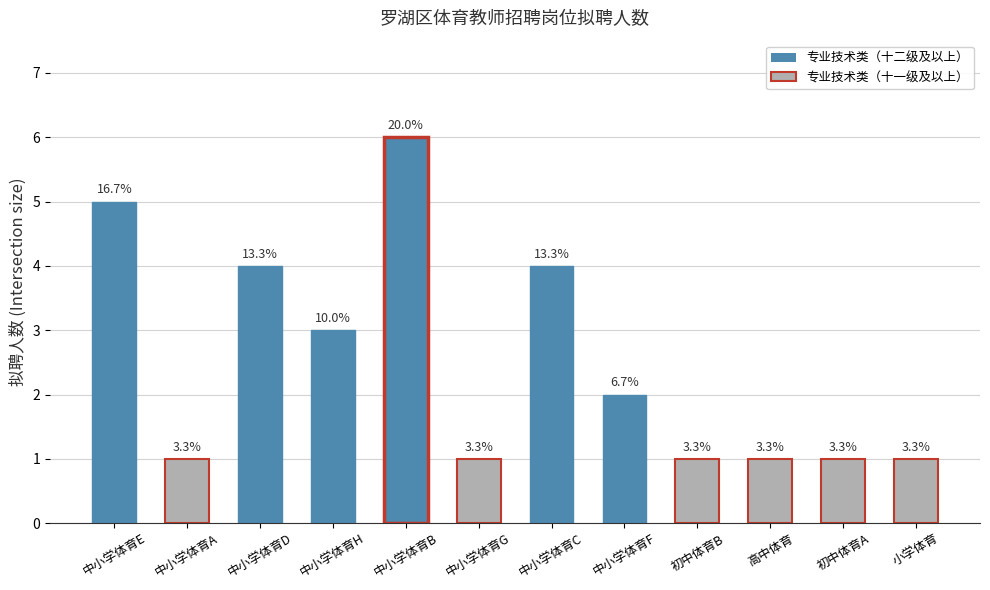

How many bars are there in total?

12